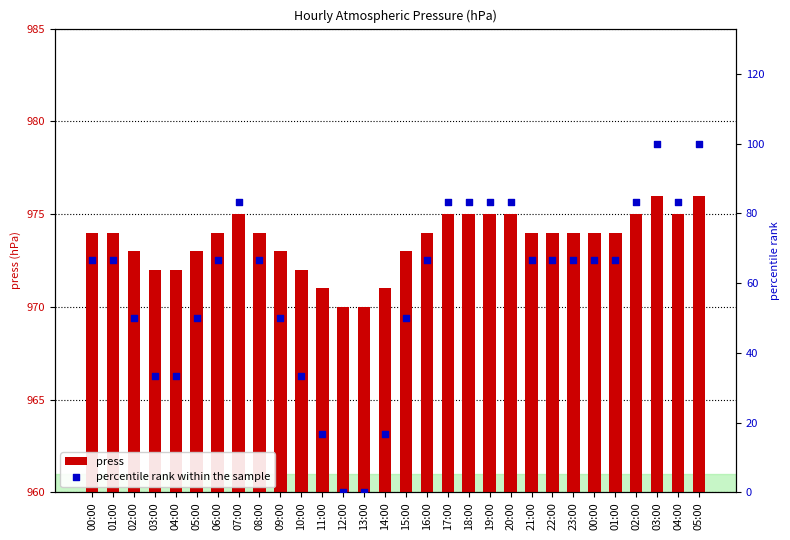

Which series contains the highest Y value?

press